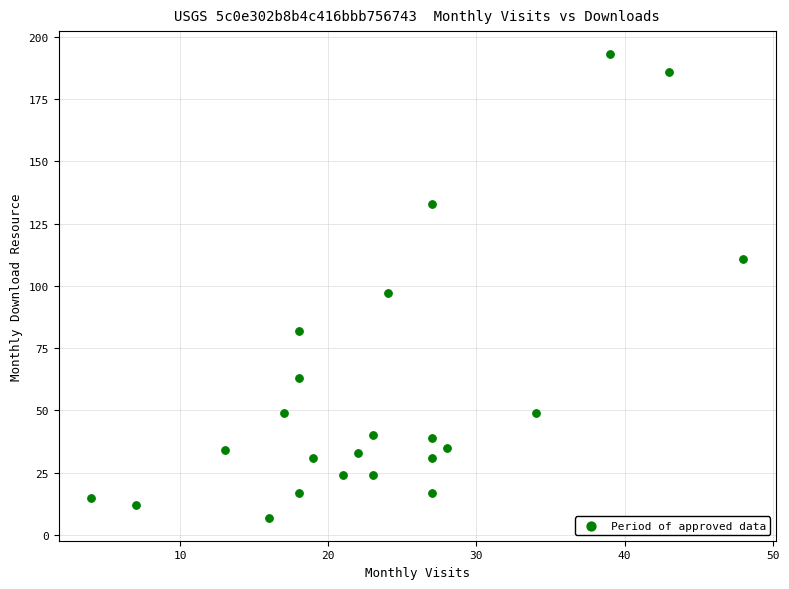

What is the range of X values (max minus min)?

44